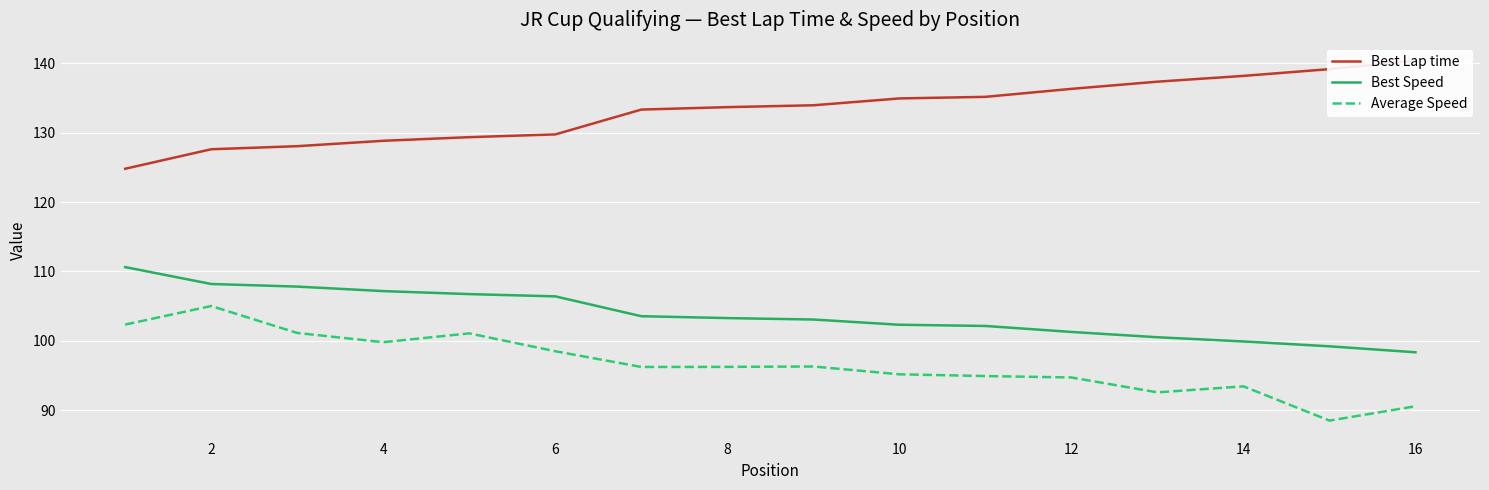

How many values in the Average Speed series exceed 96?

9